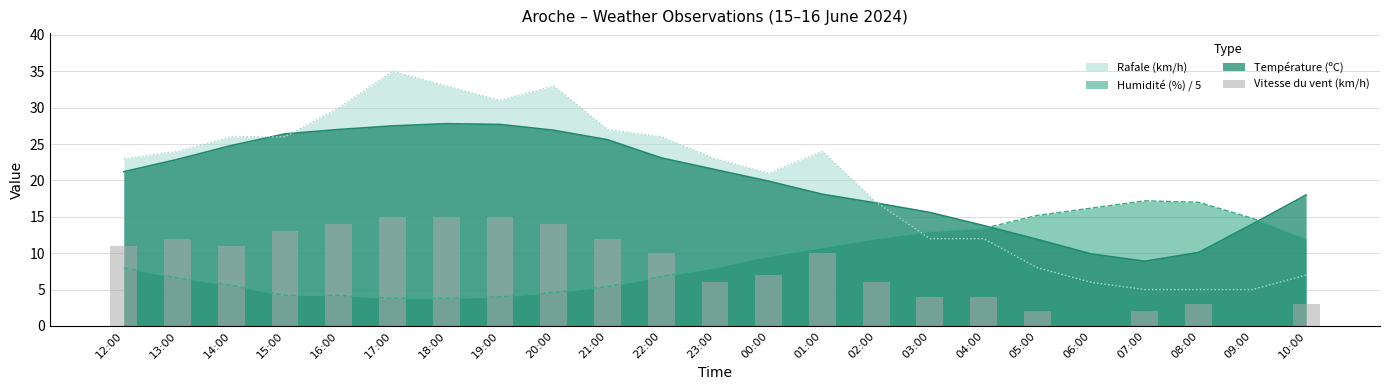

What is the difference between the second highest and second lowest values?

15